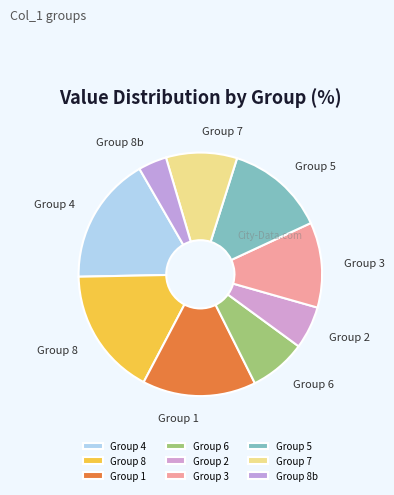

Is it true that Group 2 is 14% of the pie?

False